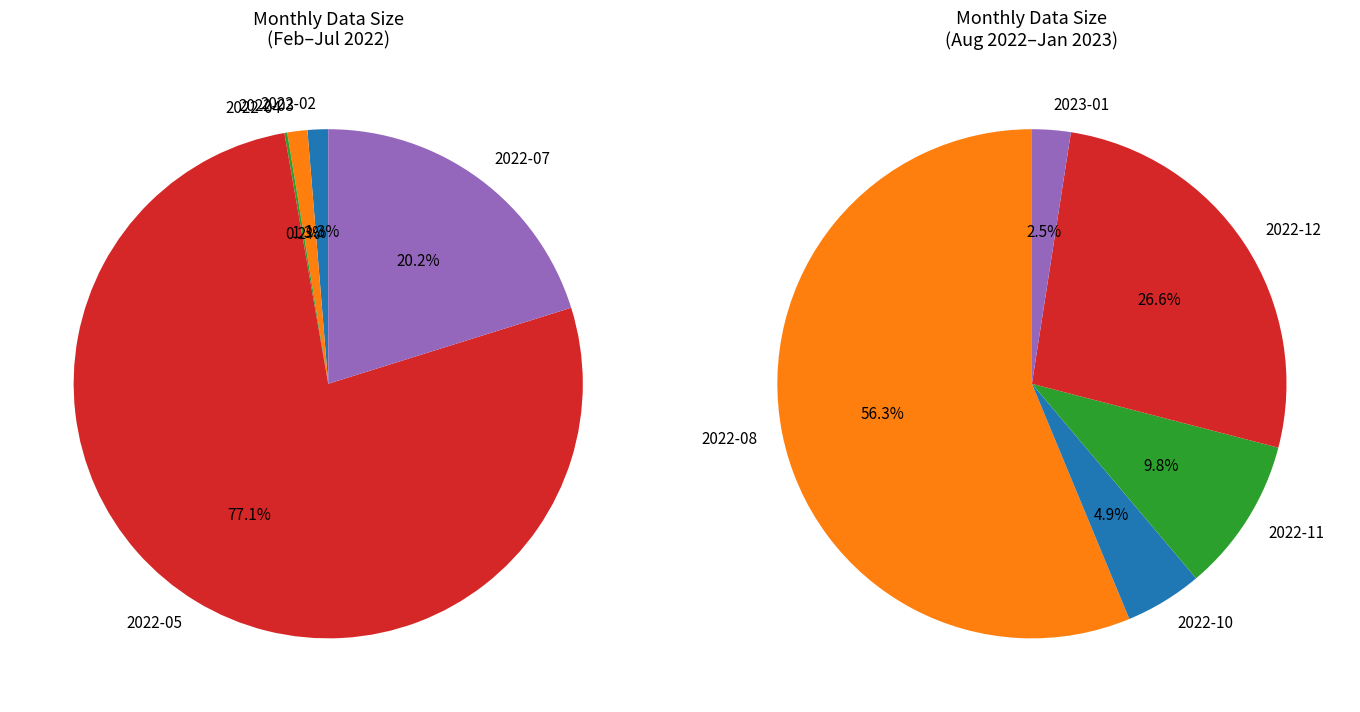

Approximately how many times larger is the value at 2022-05 compared to 2022-03?

60.4